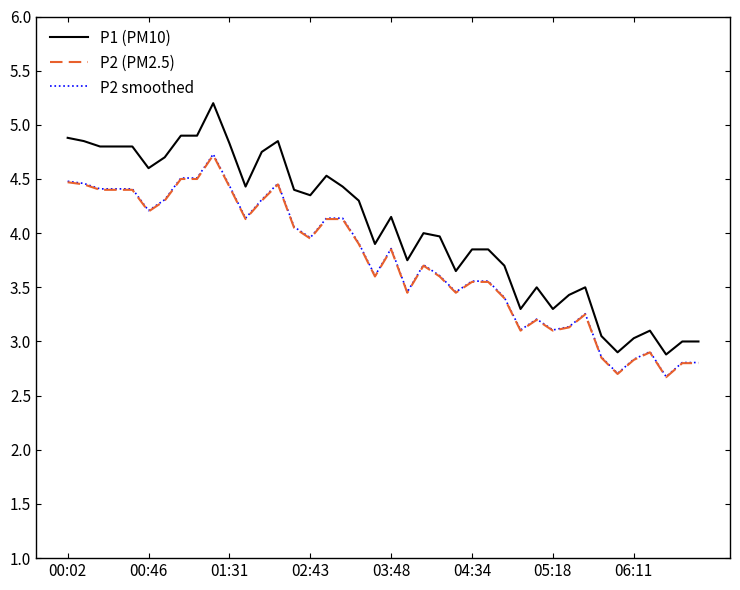

What is the difference between the second highest and second lowest values in the P2 smoothed series?

1.8